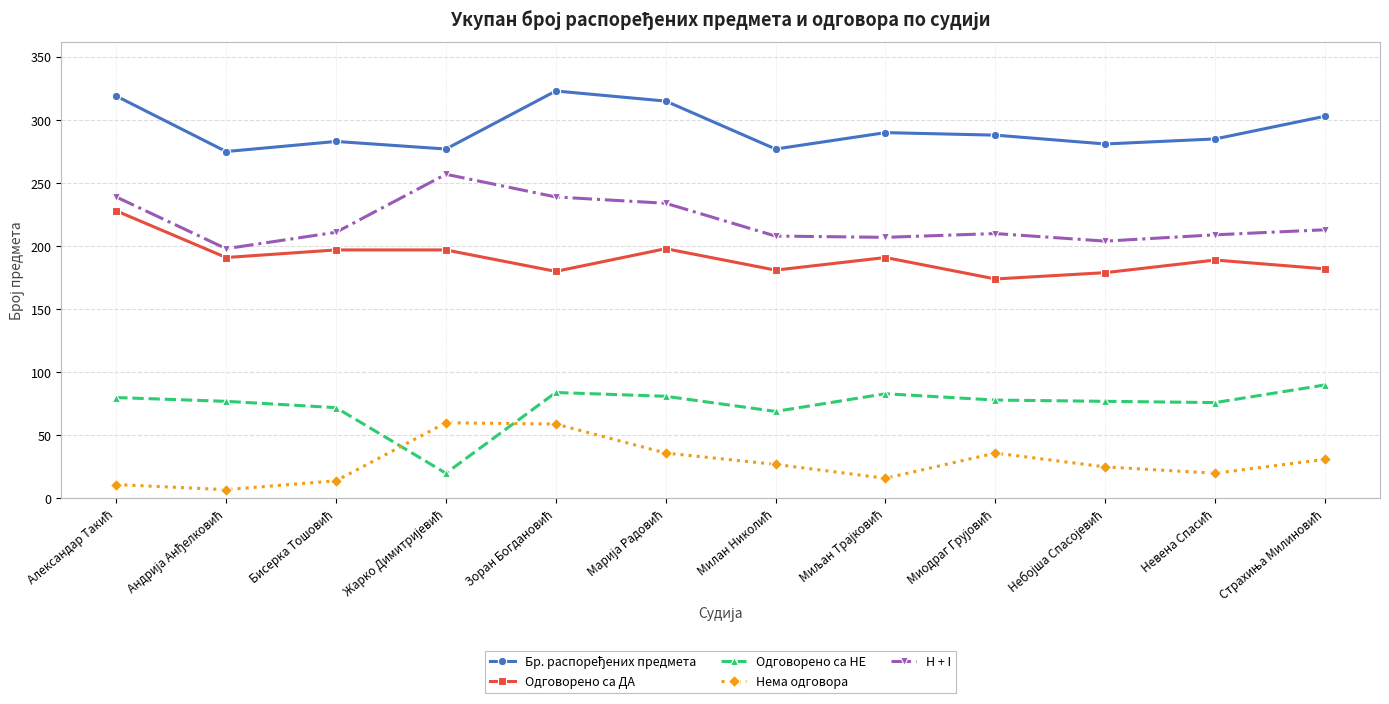

True or false: Одговорено са НЕ and H + I cross at least once.

False